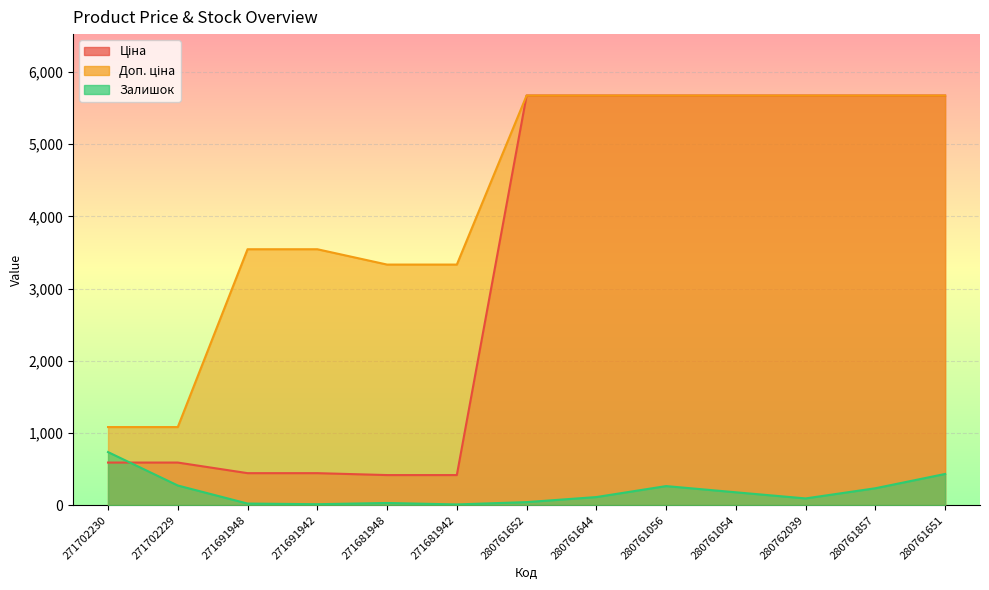

Where is the first local maximum for Залишок?

271681948